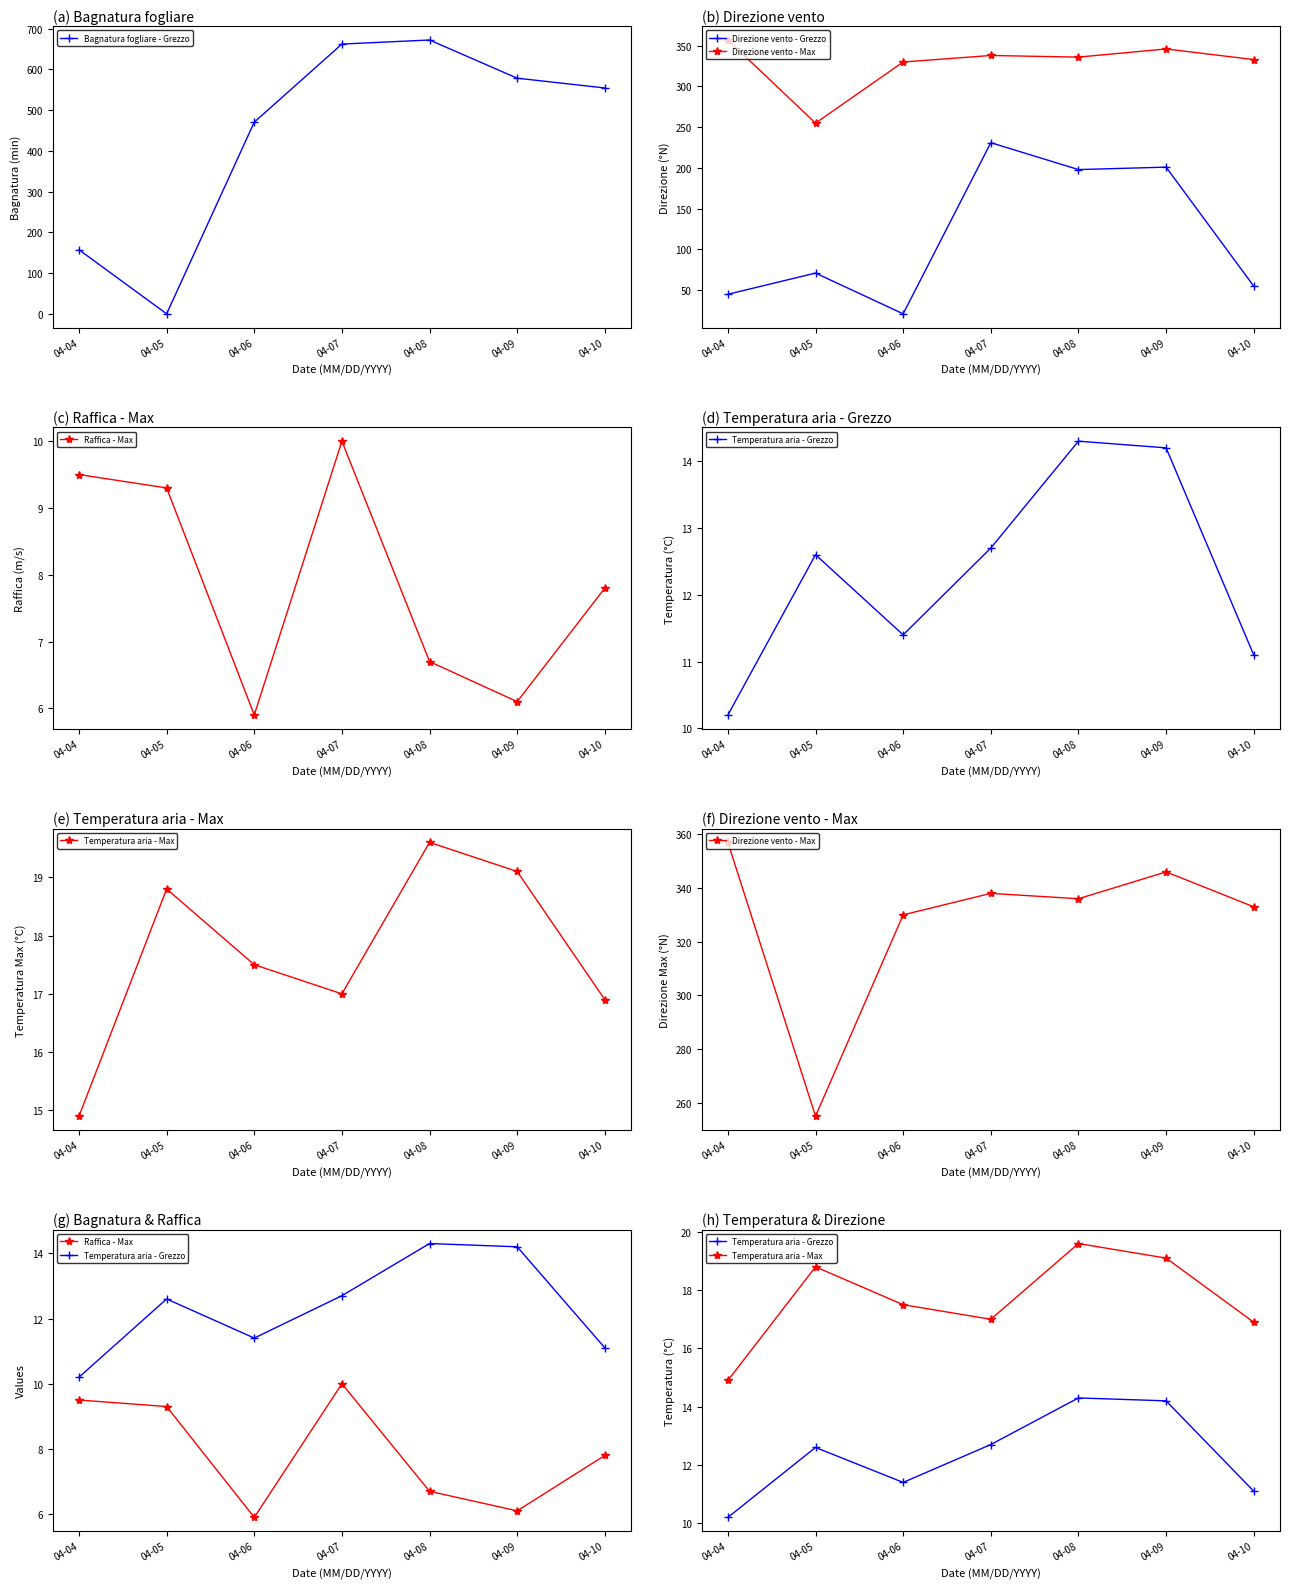

How many values in the Bagnatura fogliare - Grezzo series are below 554?

3